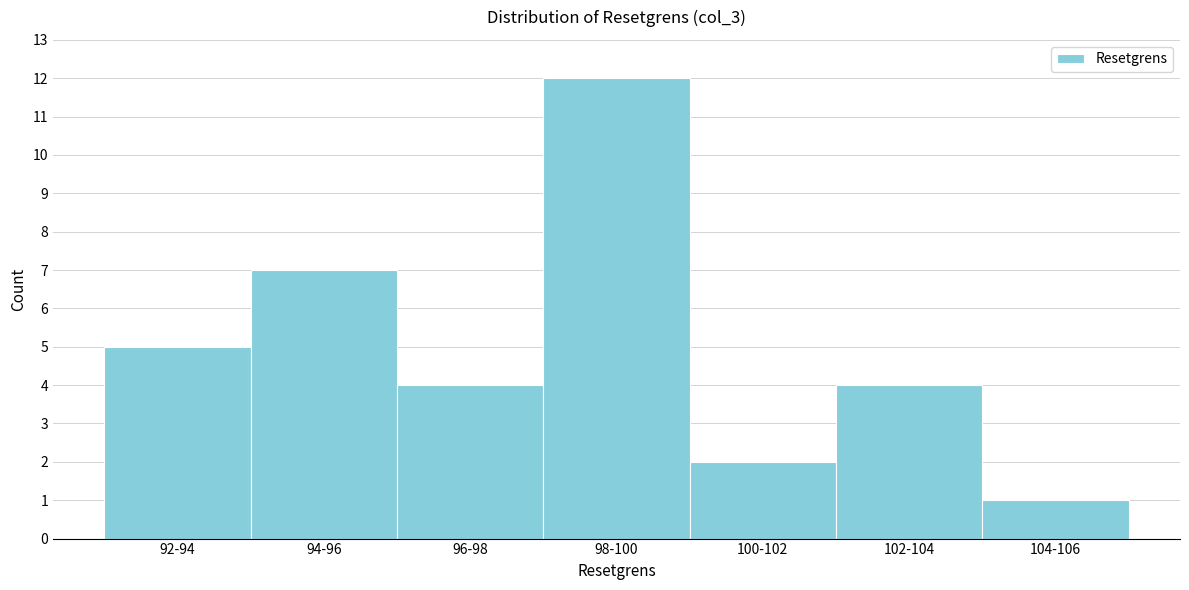

Reading left to right, extract all data points from this chart.

5	7	4	12	2	4	1